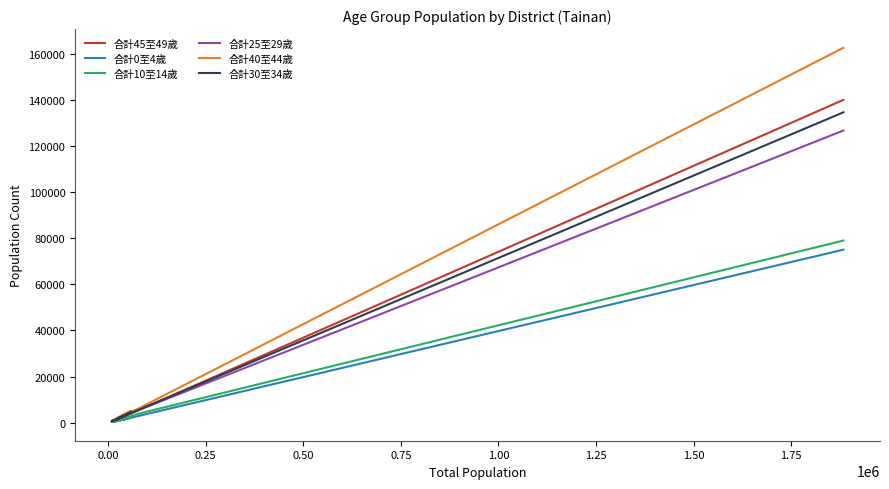

Does the chart display data point markers on the line(s)?

No